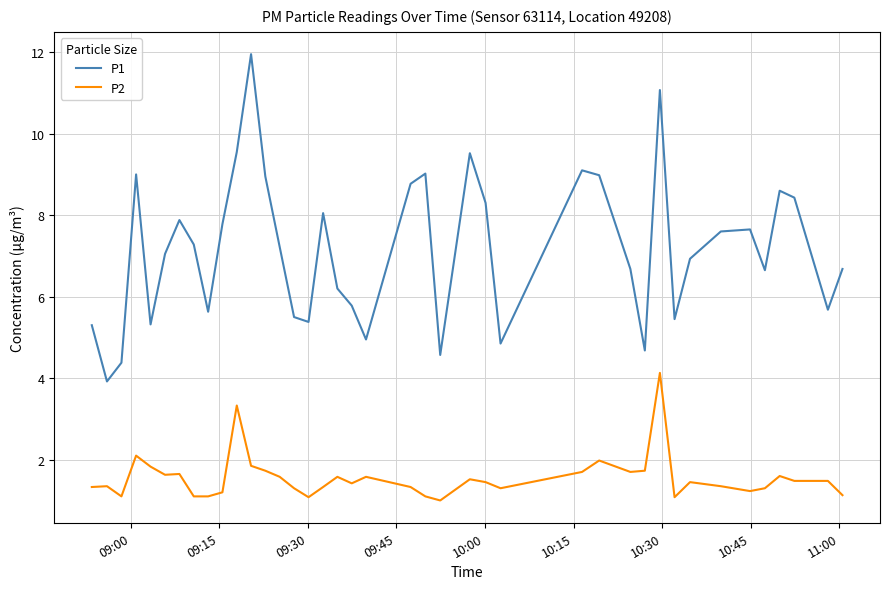

List the series in order of their peak value, highest first.

P1, P2